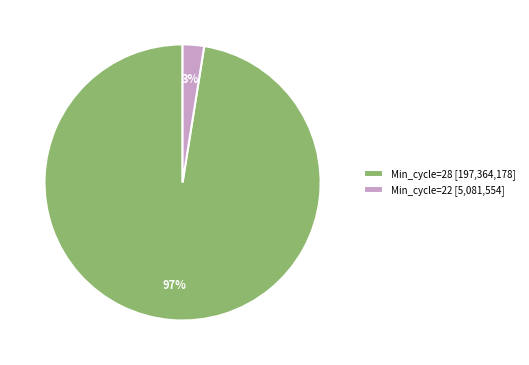

Which category has the biggest portion of the pie?

Min_cycle=28 [197,364,178]